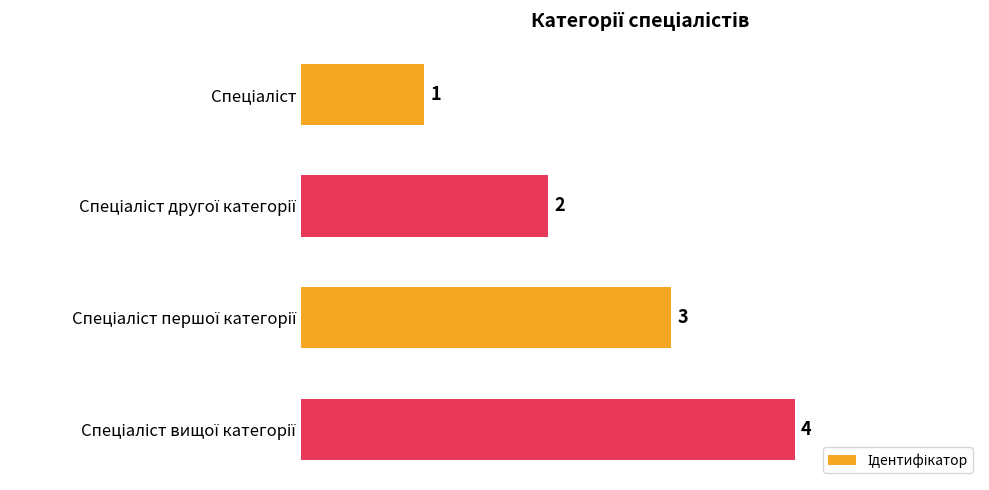

What is the difference between the maximum and minimum values?

3